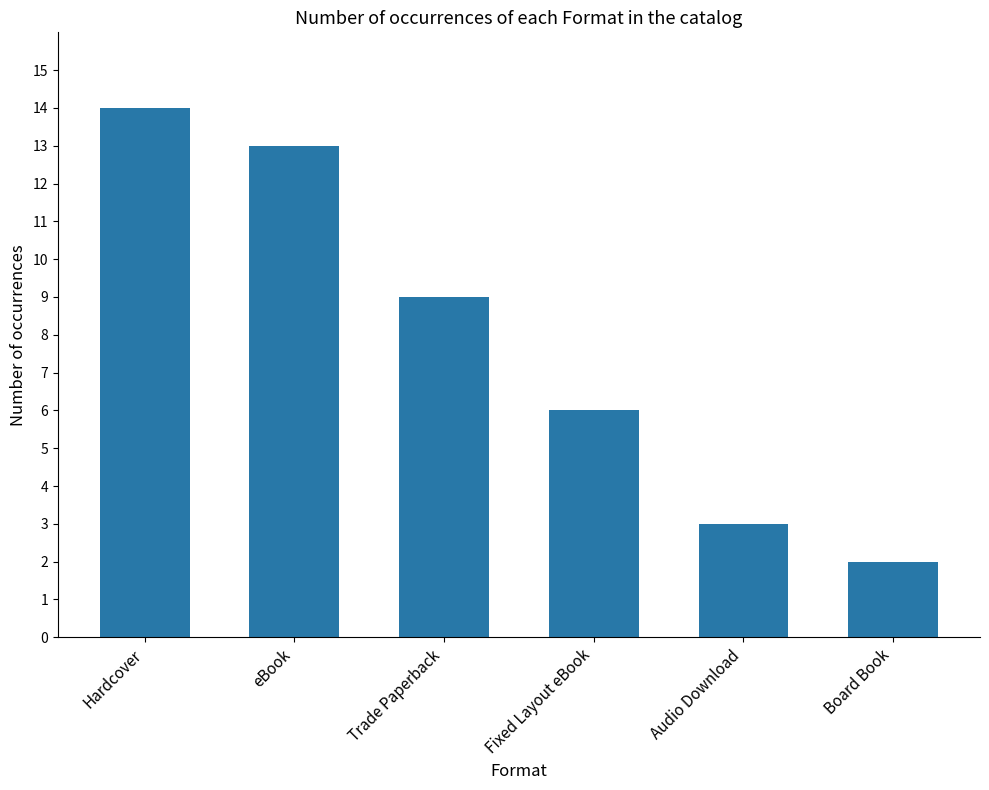

Count the number of categories in the chart.

6